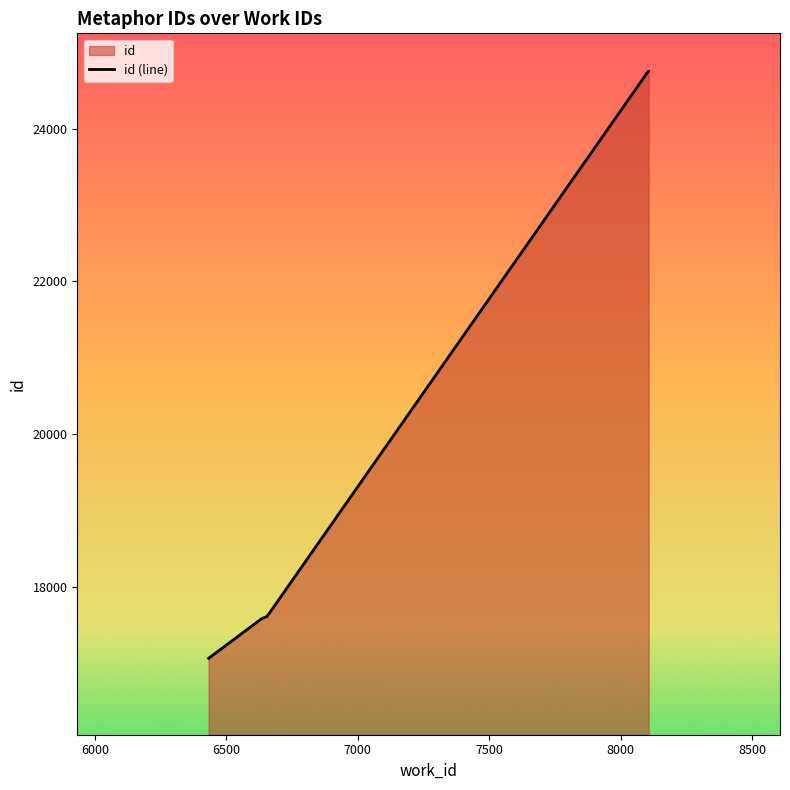

Is it true that the value at 6655 is 8839?

False